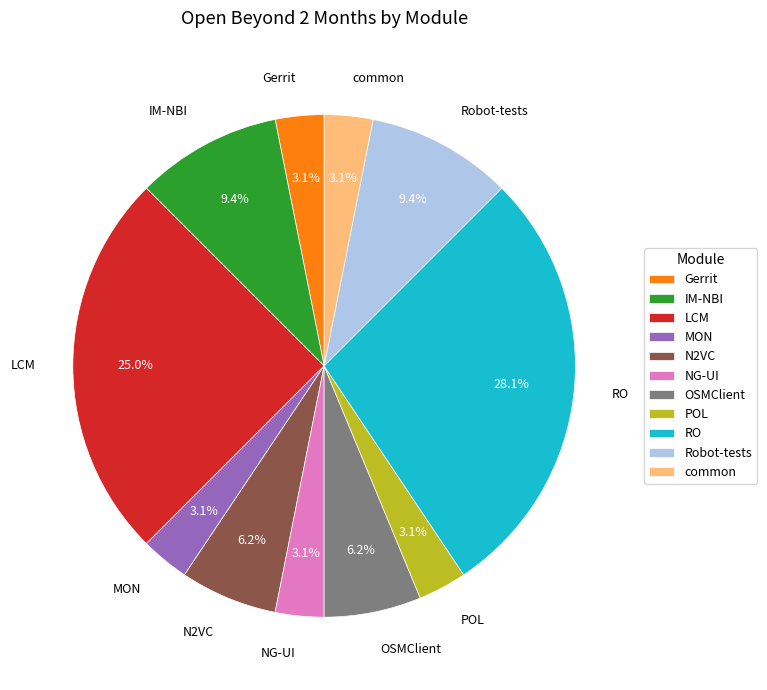

Is POL the majority of the pie?

No